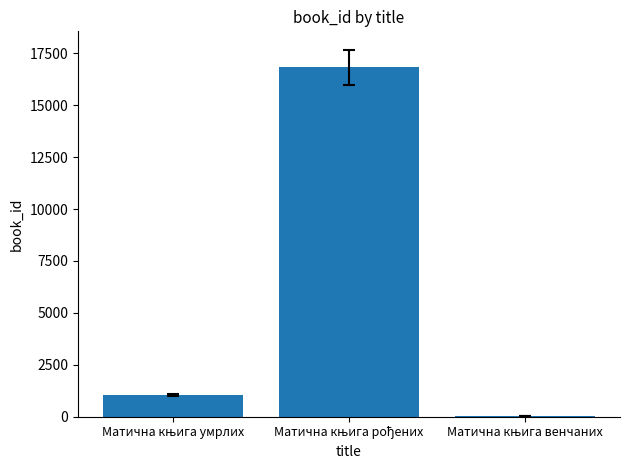

What is the sum of all values?

17919